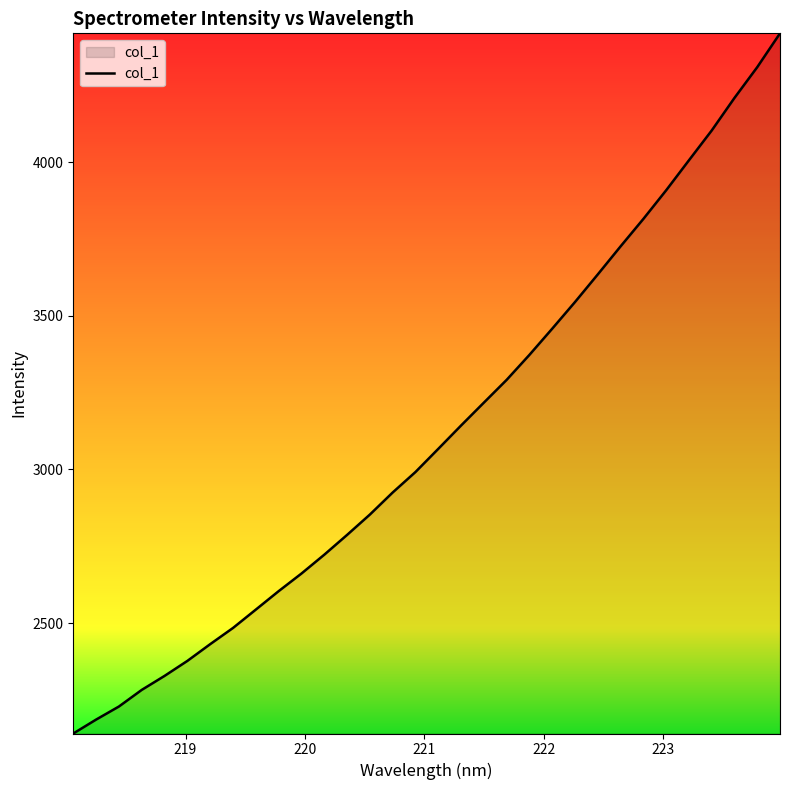

What is the average value?

3117.9